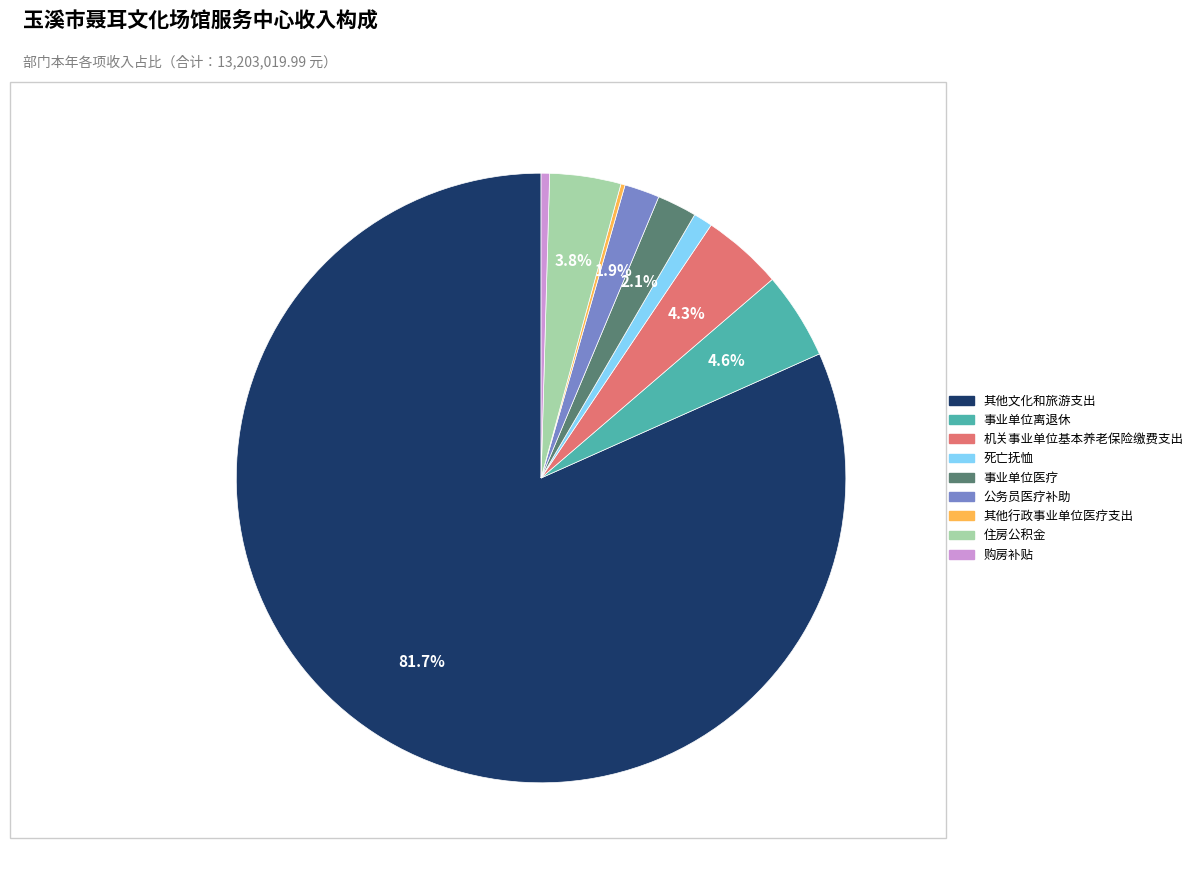

How much of the chart is everything except 其他文化和旅游支出?

18.3%